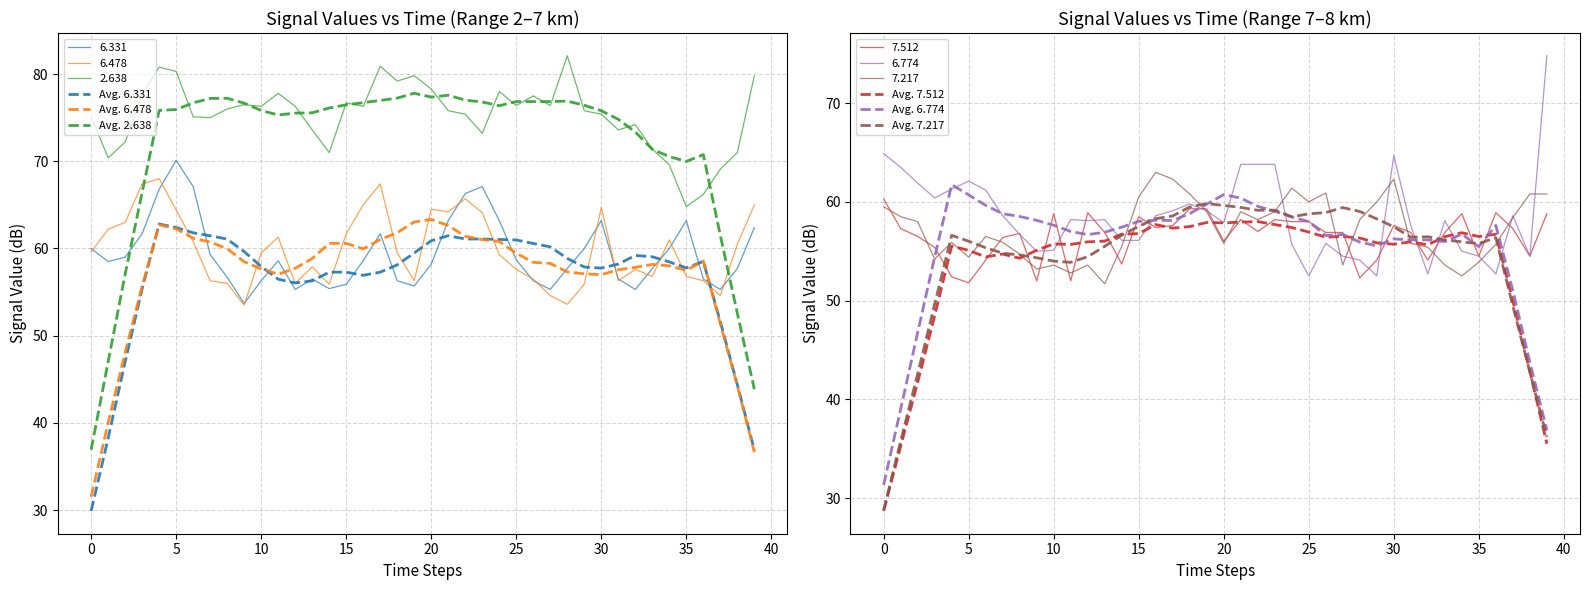

What is the approximate value of Avg. 7.512 at 25?

56.9